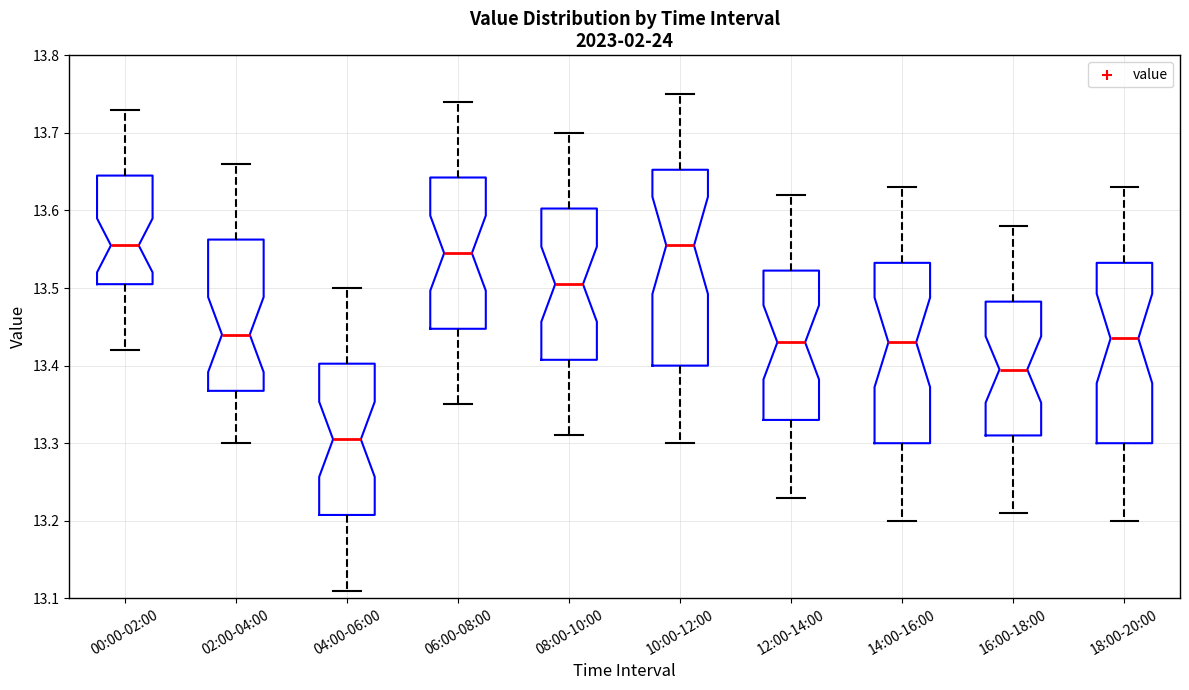

Reading left to right, read every box against the y-axis: the position of its median line, the range the box covers, and the ends of its whiskers. The values are not printed on the chart, so give them approximately, as read against the axis.

00:00-02:00: median 13.56, box 13.51 to 13.65, whiskers 13.42 to 13.73
02:00-04:00: median 13.44, box 13.37 to 13.56, whiskers 13.30 to 13.66
04:00-06:00: median 13.31, box 13.21 to 13.40, whiskers 13.11 to 13.50
06:00-08:00: median 13.55, box 13.45 to 13.64, whiskers 13.35 to 13.74
08:00-10:00: median 13.51, box 13.41 to 13.60, whiskers 13.31 to 13.70
10:00-12:00: median 13.56, box 13.40 to 13.65, whiskers 13.30 to 13.75
12:00-14:00: median 13.43, box 13.33 to 13.52, whiskers 13.23 to 13.62
14:00-16:00: median 13.43, box 13.30 to 13.53, whiskers 13.20 to 13.63
16:00-18:00: median 13.40, box 13.31 to 13.48, whiskers 13.21 to 13.58
18:00-20:00: median 13.44, box 13.30 to 13.53, whiskers 13.20 to 13.63